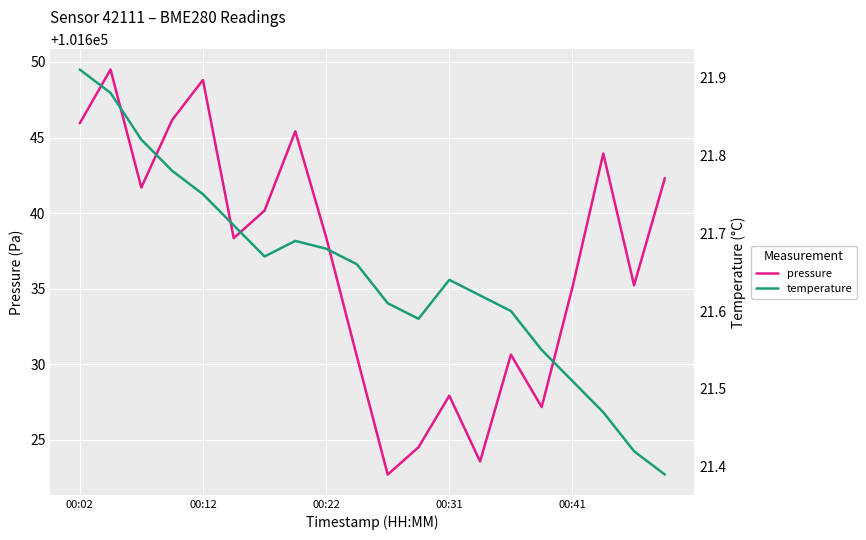

What is the maximum value shown in the chart?

101649.5